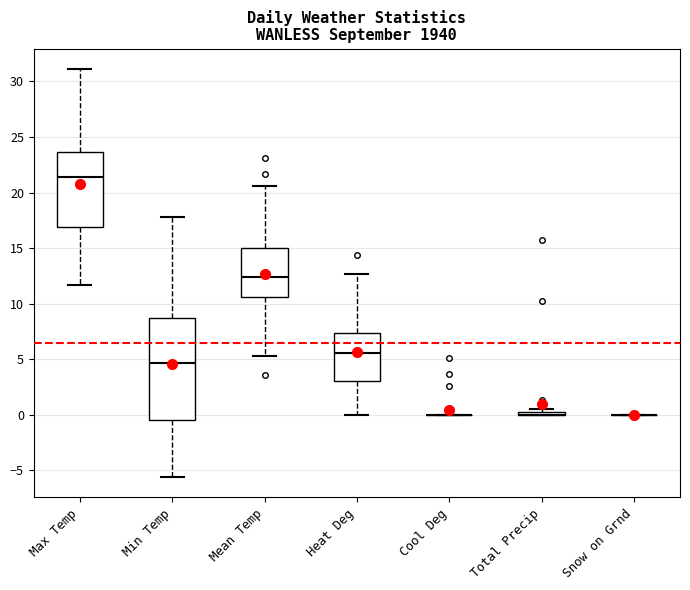

Reading left to right, read every box against the y-axis: the position of its median line, the range the box covers, and the ends of its whiskers. The values are not printed on the chart, so give them approximately, as read against the axis.

Max Temp: median 21.5, box 17.0 to 23.5, whiskers 11.5 to 31.0
Min Temp: median 4.5, box -0.5 to 9.0, whiskers -5.5 to 18.0
Mean Temp: median 12.5, box 10.5 to 15.0, whiskers 5.5 to 20.5
Heat Deg: median 5.5, box 3.0 to 7.5, whiskers 0.0 to 12.5
Cool Deg: box collapsed to a line at 0.0, whiskers 0.0 to 0.0
Total Precip: box collapsed to a line at 0.0, whiskers 0.0 to 0.5
Snow on Grnd: box collapsed to a line at 0.0, whiskers 0.0 to 0.0